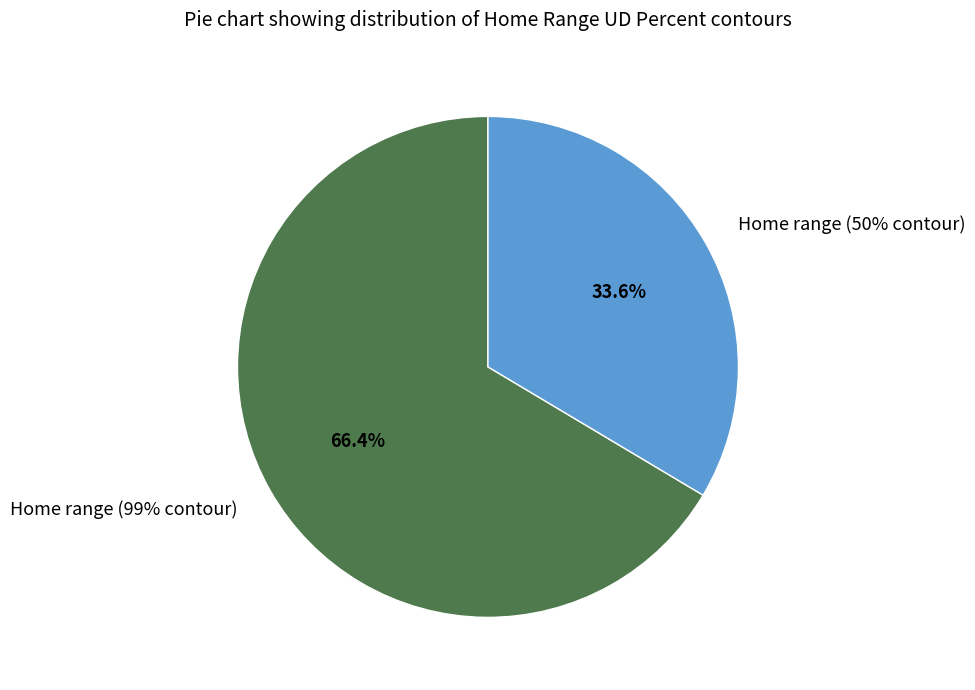

The Home range (99% contour) slice represents 55% of the pie. True or false?

False